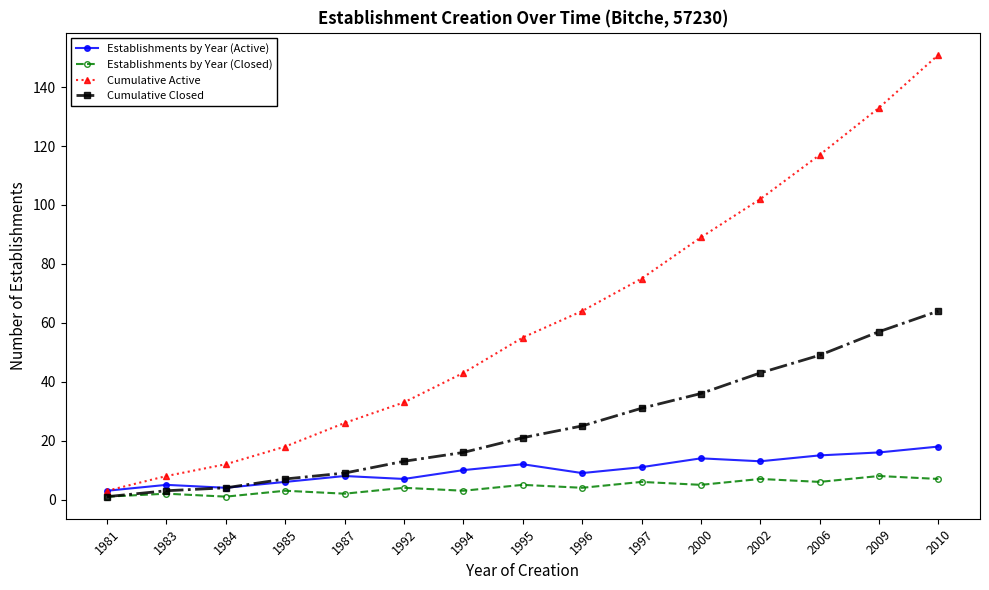

List the series in order of their peak value, lowest first.

Establishments by Year (Closed), Establishments by Year (Active), Cumulative Closed, Cumulative Active